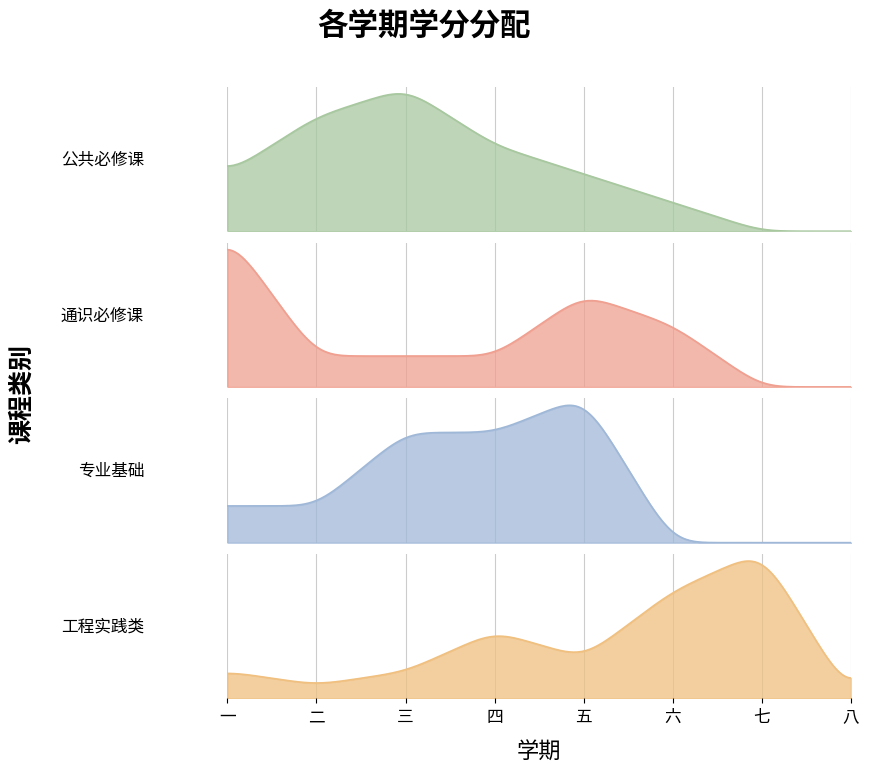

What is the total value across all series at 七?

11